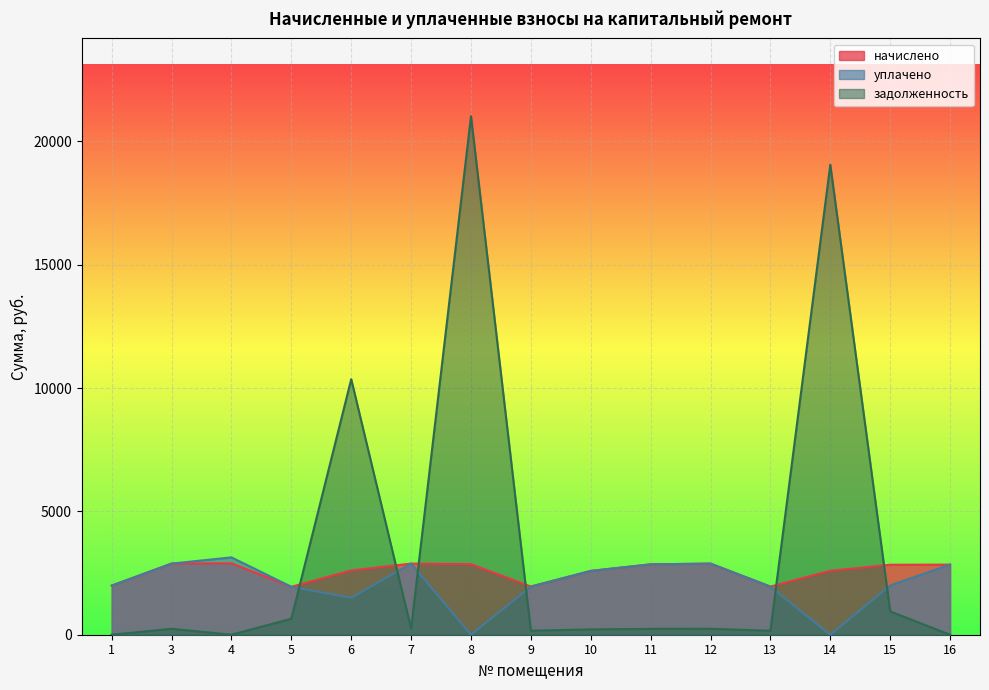

Reading right to left, transcribe all the data shown in this chart.

начислено: 2842.3	2836.6	2592.4	1950.6	2883.0	2853.1	2587.2	1952.5	2860.1	2883.6	2605.1	1943.6	2893.2	2884.3	1991.3
уплачено: 2842.8	1997.2	0.0	1950.6	2883.0	2853.4	2587.2	1952.5	0.0	2883.6	1500.0	1943.6	3135.0	2883.8	1991.3
задолженность: 0.0	945.5	19053.6	161.6	240.2	237.8	215.6	162.7	21021.4	240.3	10358.1	647.9	0.0	240.4	0.0